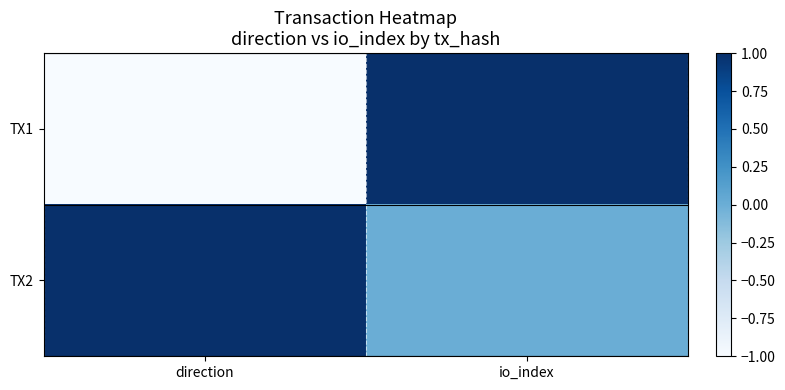

Reading left to right, list all the values displayed in this chart.

TX1: direction=-1.0	io_index=1.0
TX2: direction=1.0	io_index=0.0